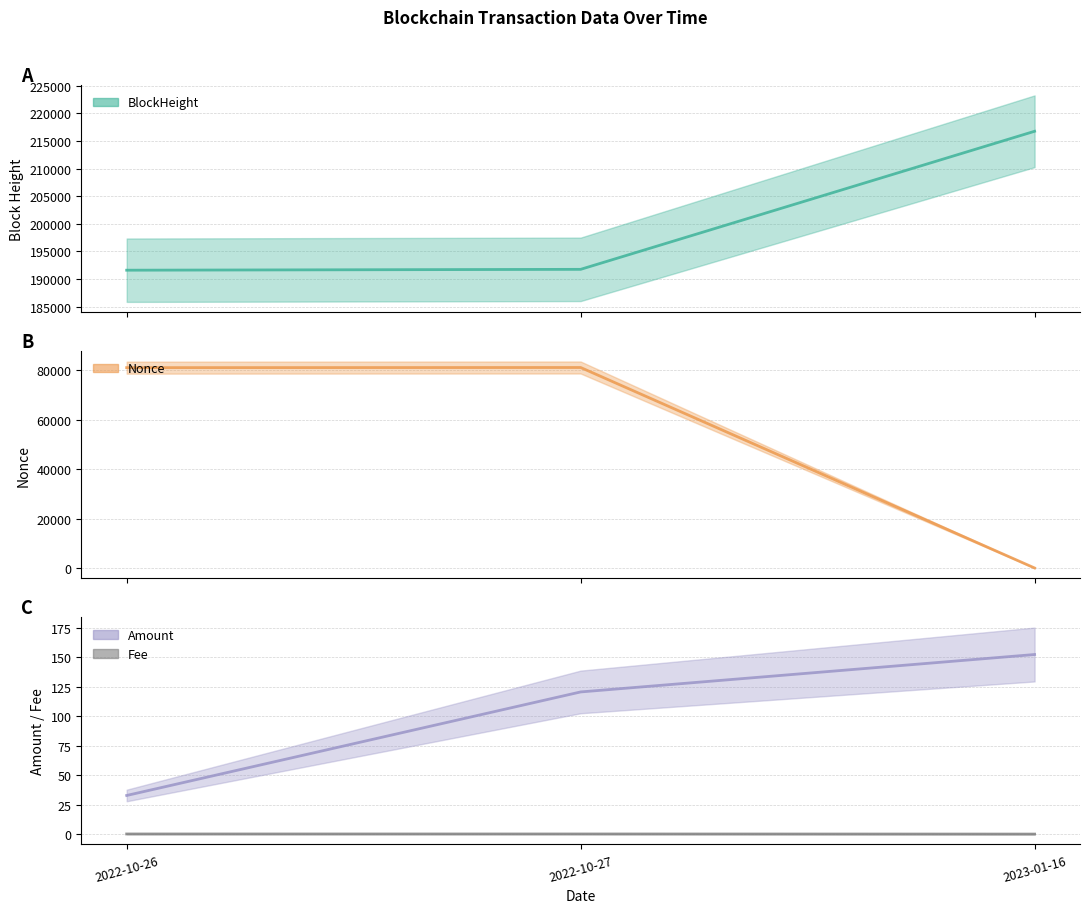

How many categories are shown in the chart?

3